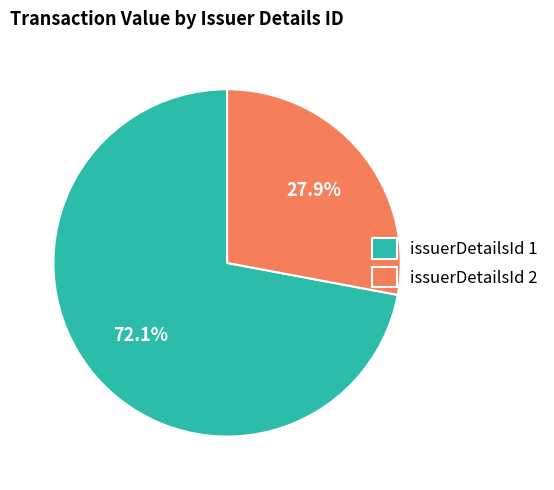

Which category has the smallest portion of the pie?

issuerDetailsId 2